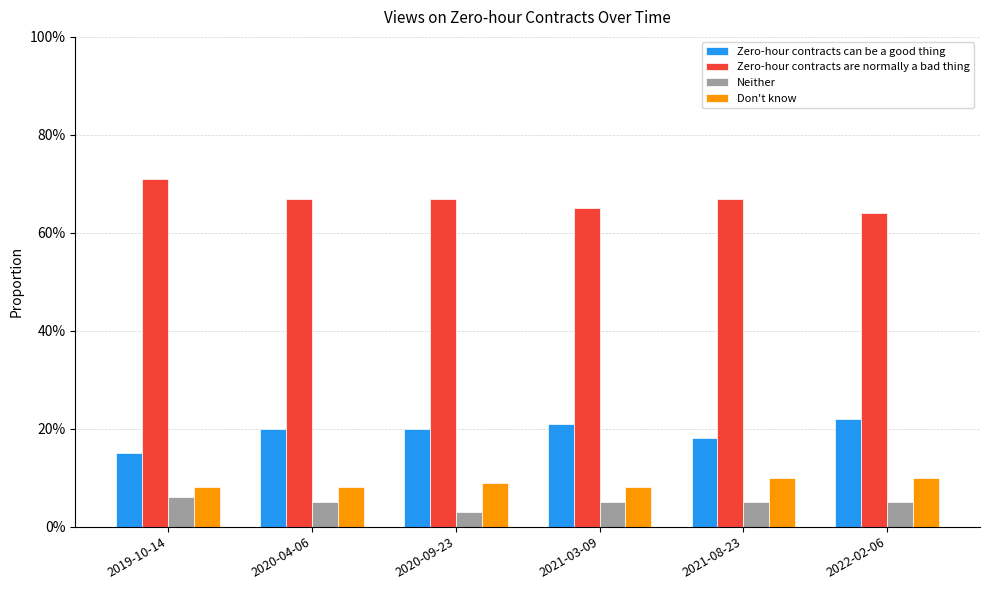

Reading left to right, transcribe all the data shown in this chart.

Zero-hour contracts can be a good thing: 0.1	0.2	0.2	0.2	0.2	0.2
Zero-hour contracts are normally a bad thing: 0.7	0.7	0.7	0.7	0.7	0.6
Neither: 0.1	0.1	0.0	0.1	0.1	0.1
Don't know: 0.1	0.1	0.1	0.1	0.1	0.1